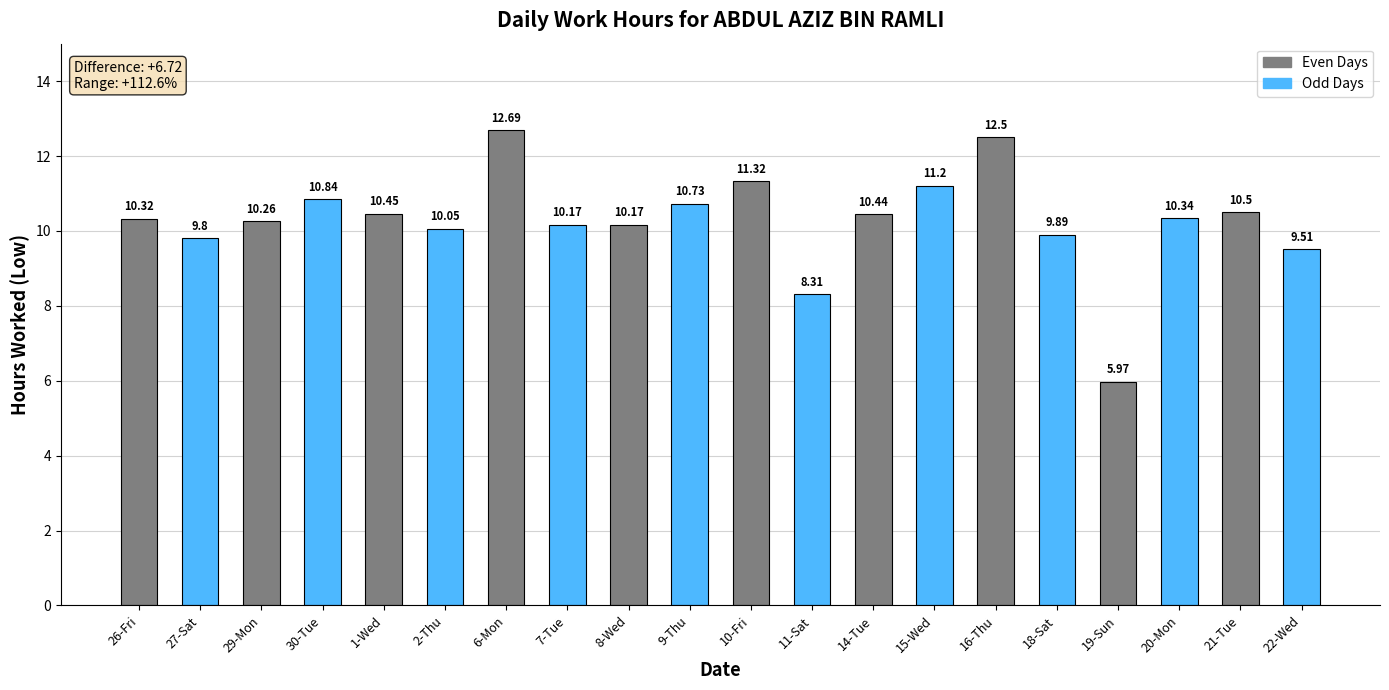

What is the label of the 18th bar from the right?

29-Mon